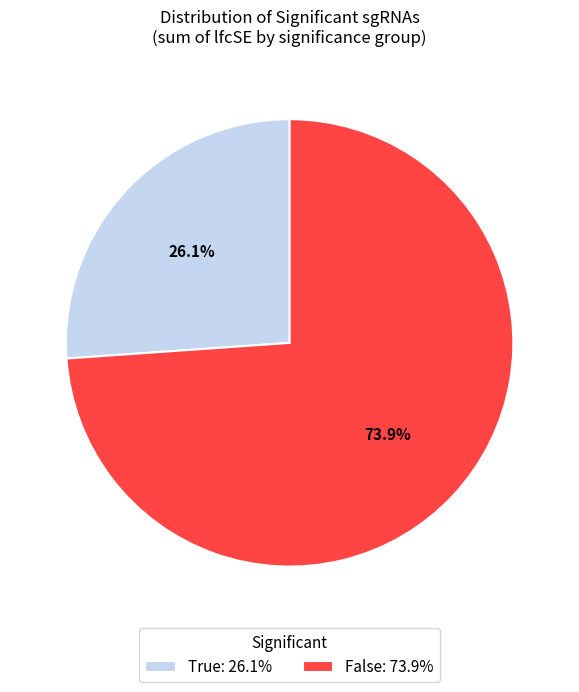

To the nearest percent, what is the difference between the largest and smallest slice percentages?

48%